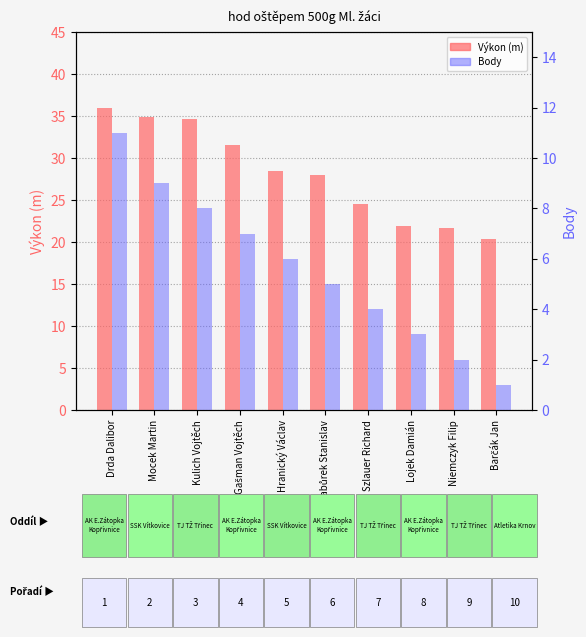

What is the label of the 1st bar from the left?

Drda Dalibor